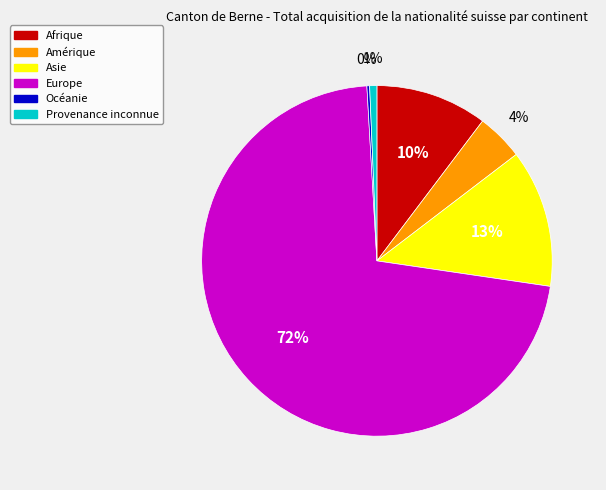

Between Provenance inconnue and Afrique, which is larger?

Afrique